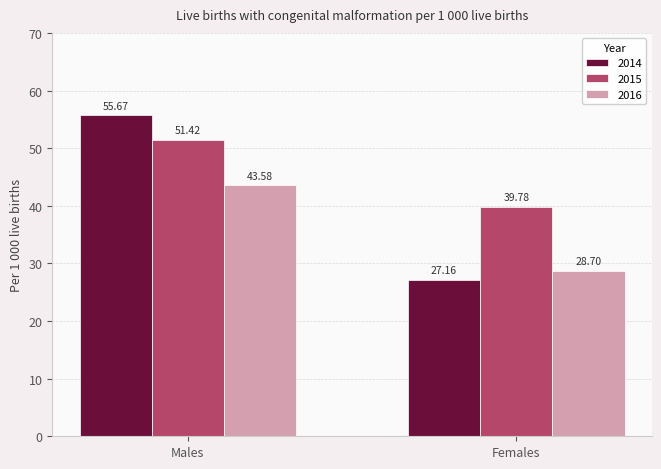

The 2016 series shows 28.7 at Females. True or false?

True